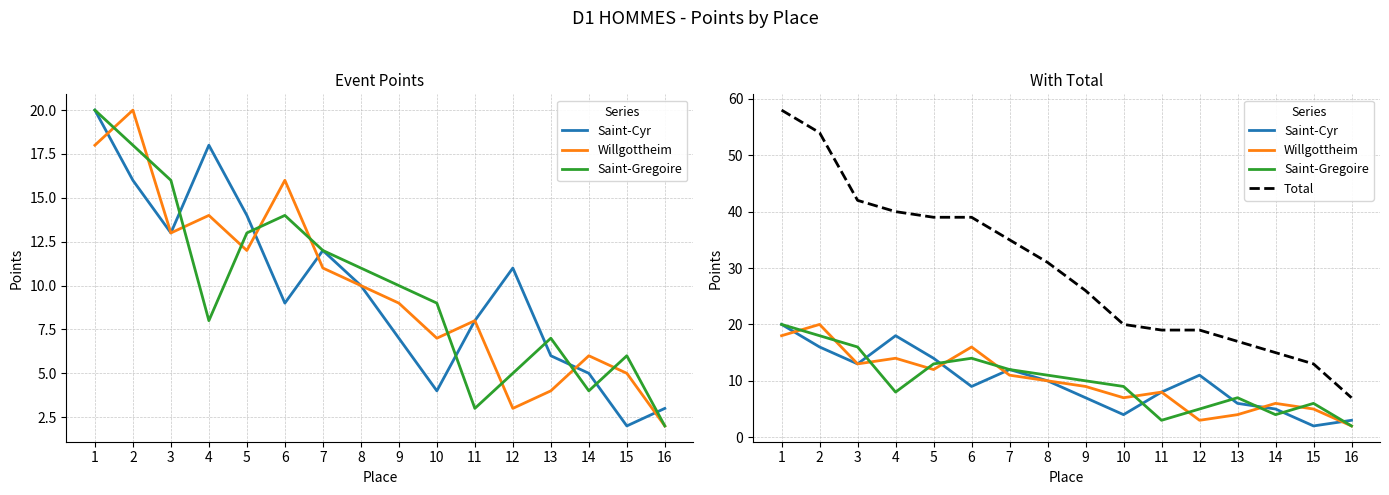

Which label corresponds to the smallest value in the chart?

15